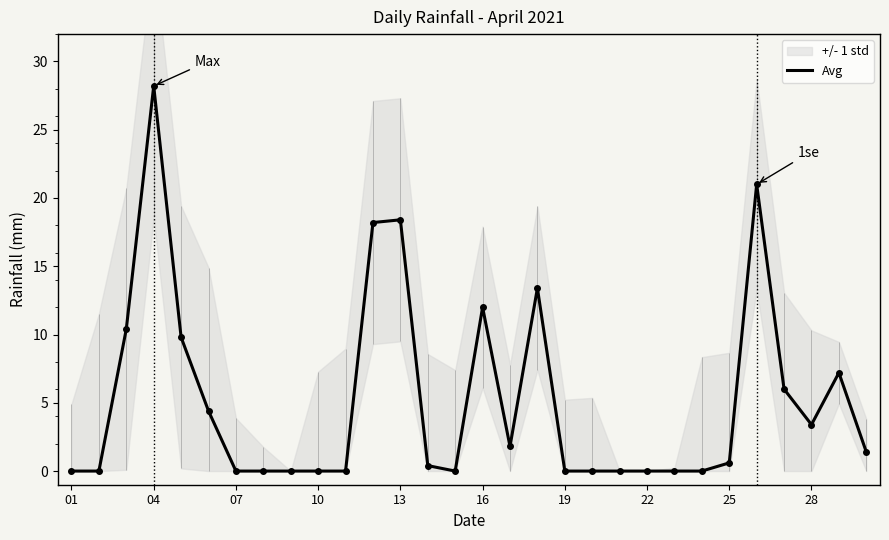

What is the value of the 18th point from the left?

13.4